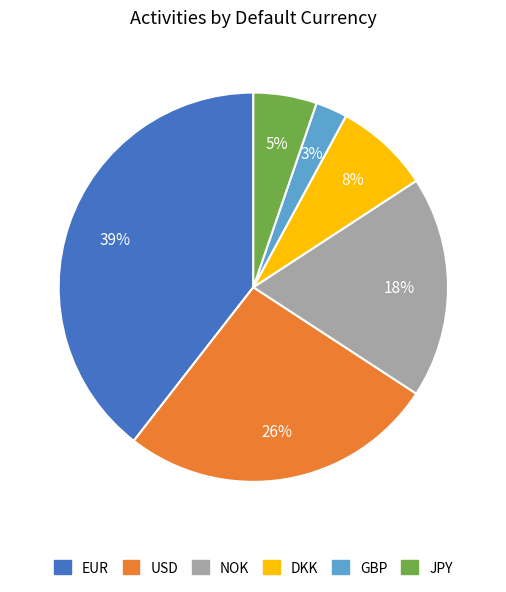

The NOK slice represents 18% of the pie. True or false?

True